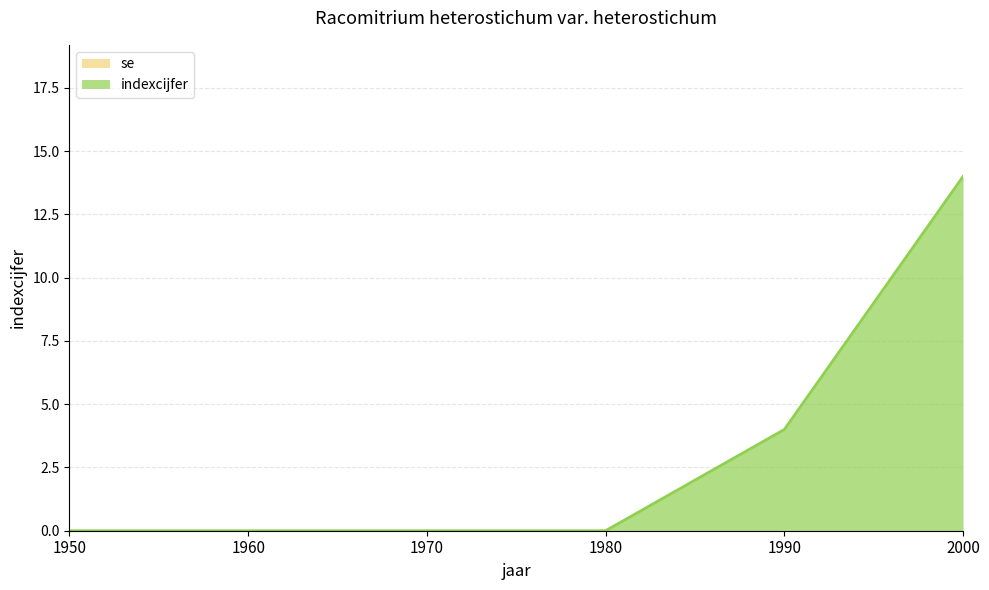

Between 1960 and 1970, which is larger?

1960